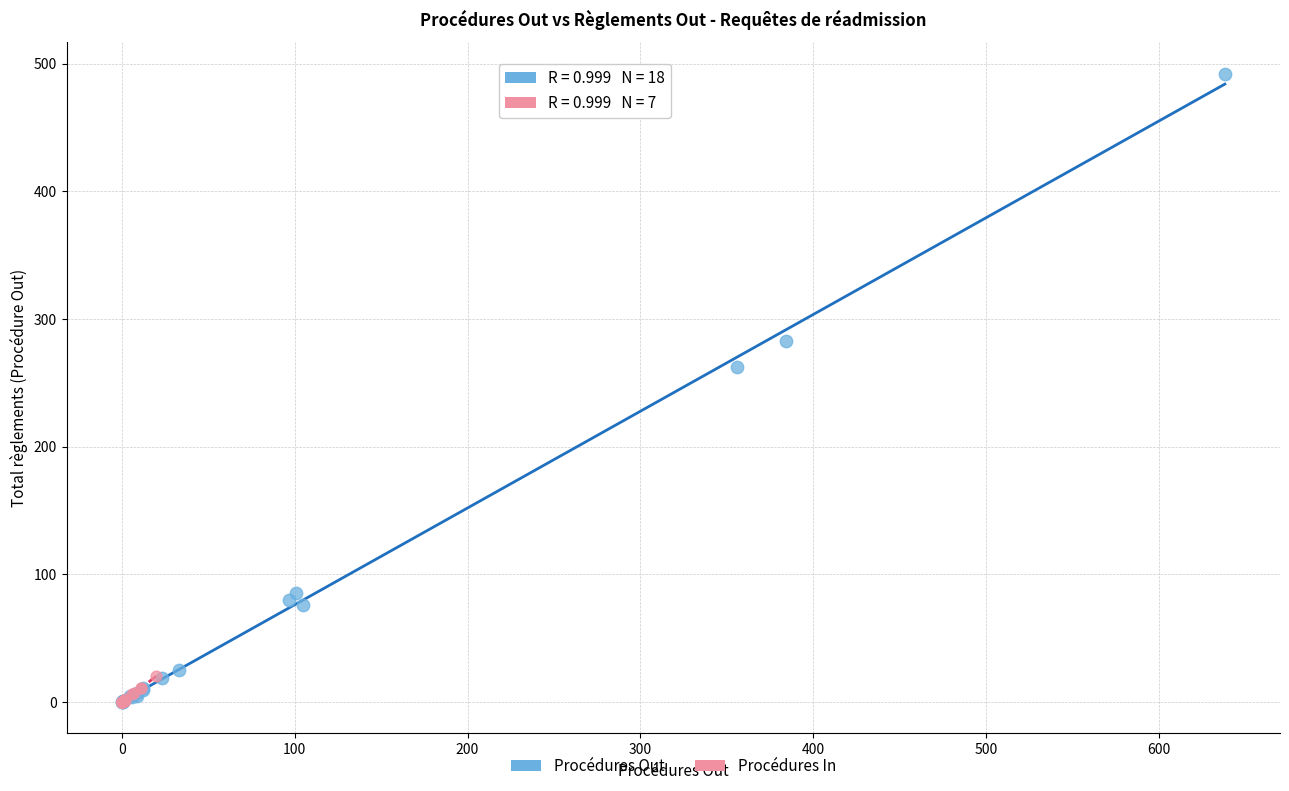

Which series has the widest spread of Y values?

Procédures Out